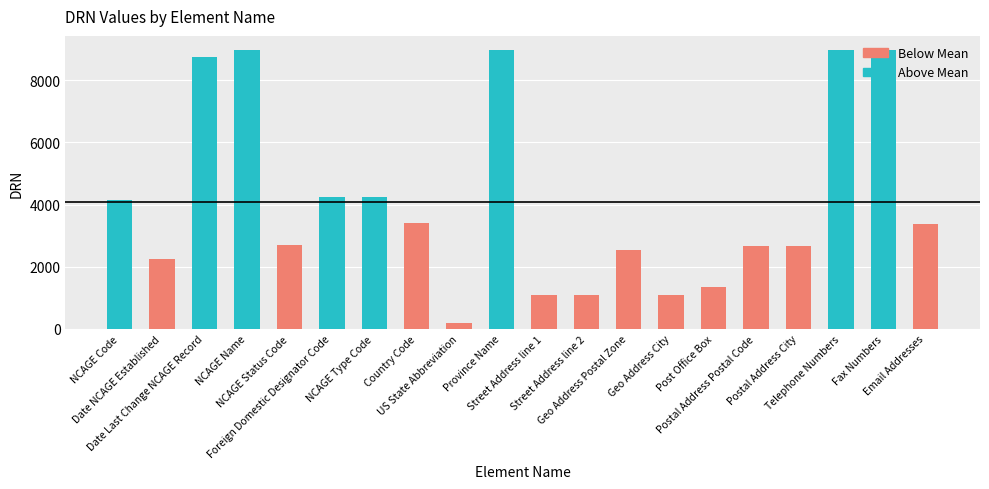

Between Street Address line 1 and Post Office Box, which is larger?

Post Office Box